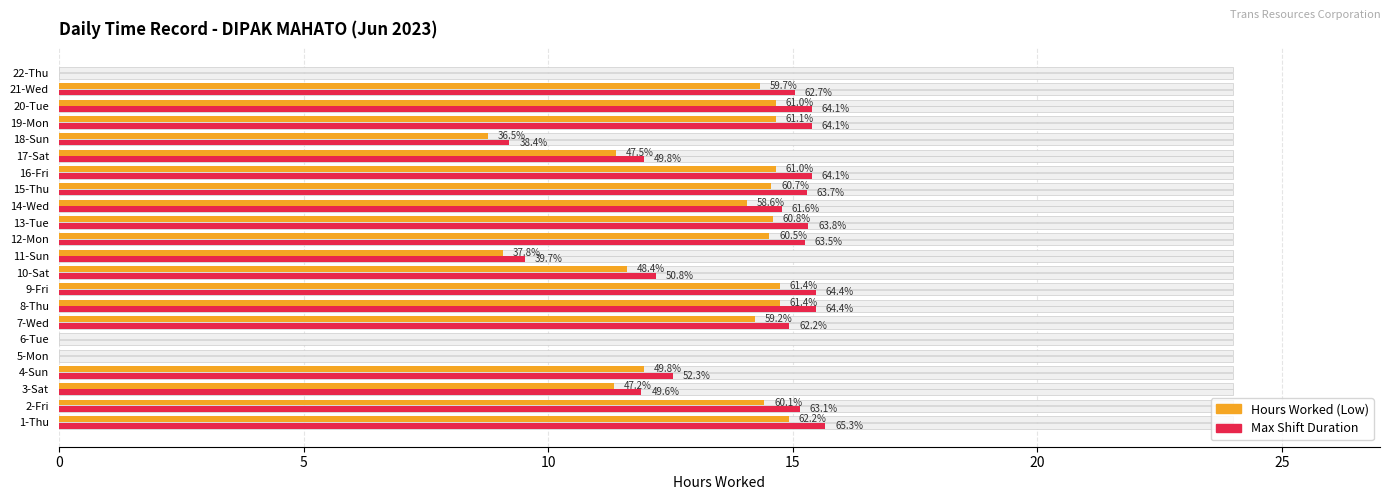

Read the Hours Worked (Low) value at 9-Fri.

14.7